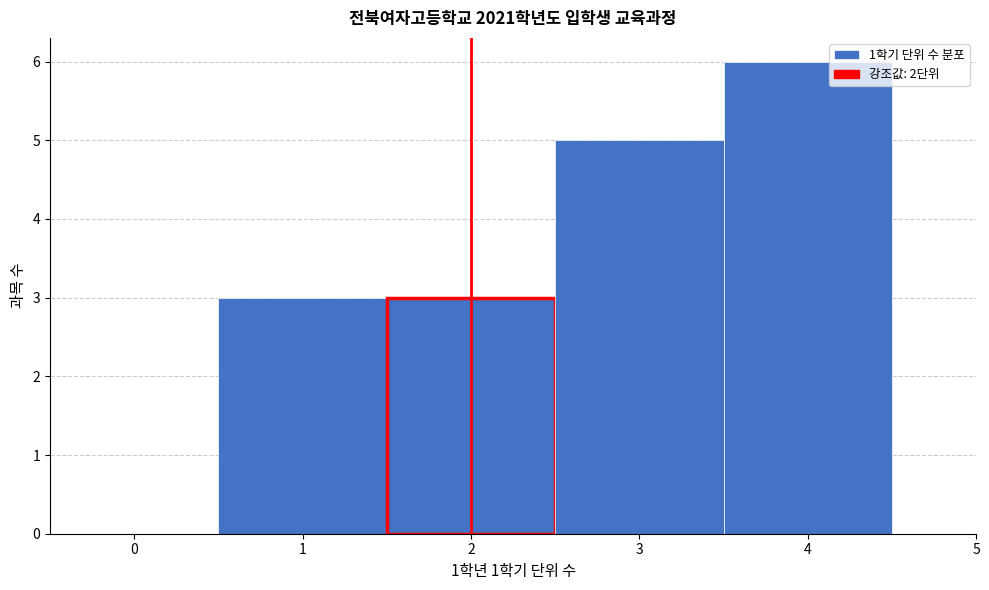

Over which range of the x-axis is the bar tallest?

3.5 to 4.5